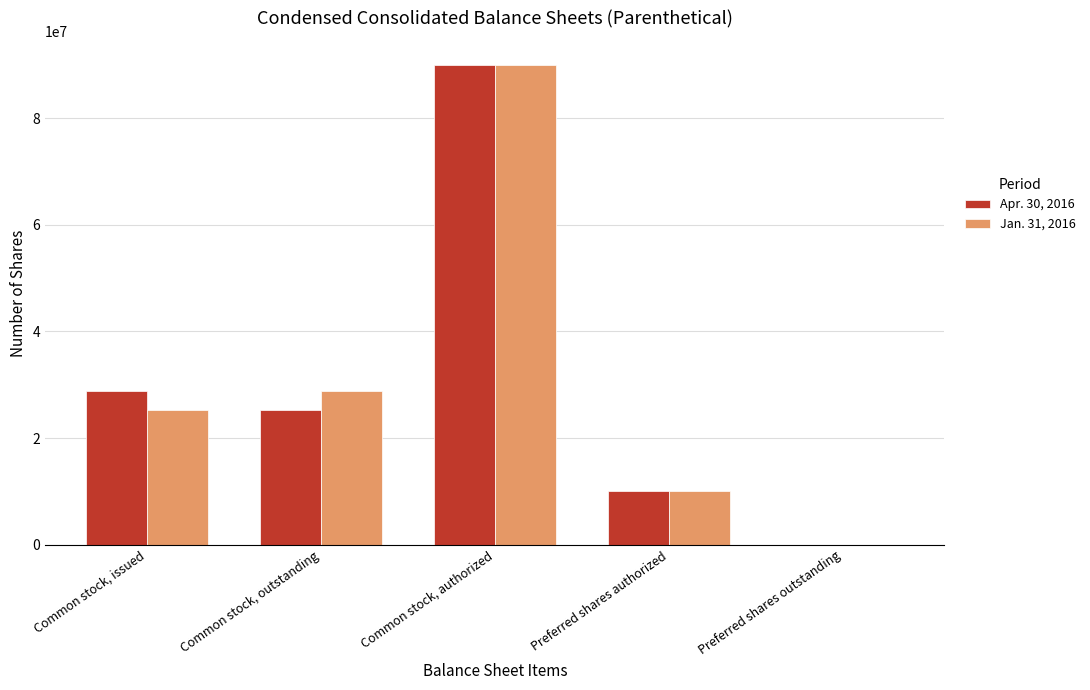

Is it true that Jan. 31, 2016 equals 45288145 at Common stock, issued?

False